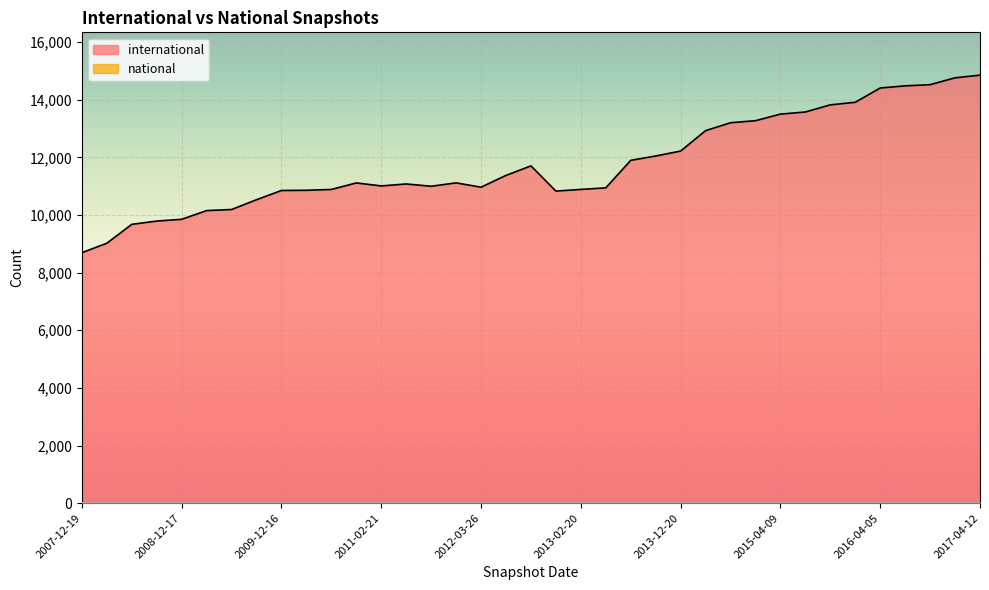

How many values in the international series are below 11111?

18